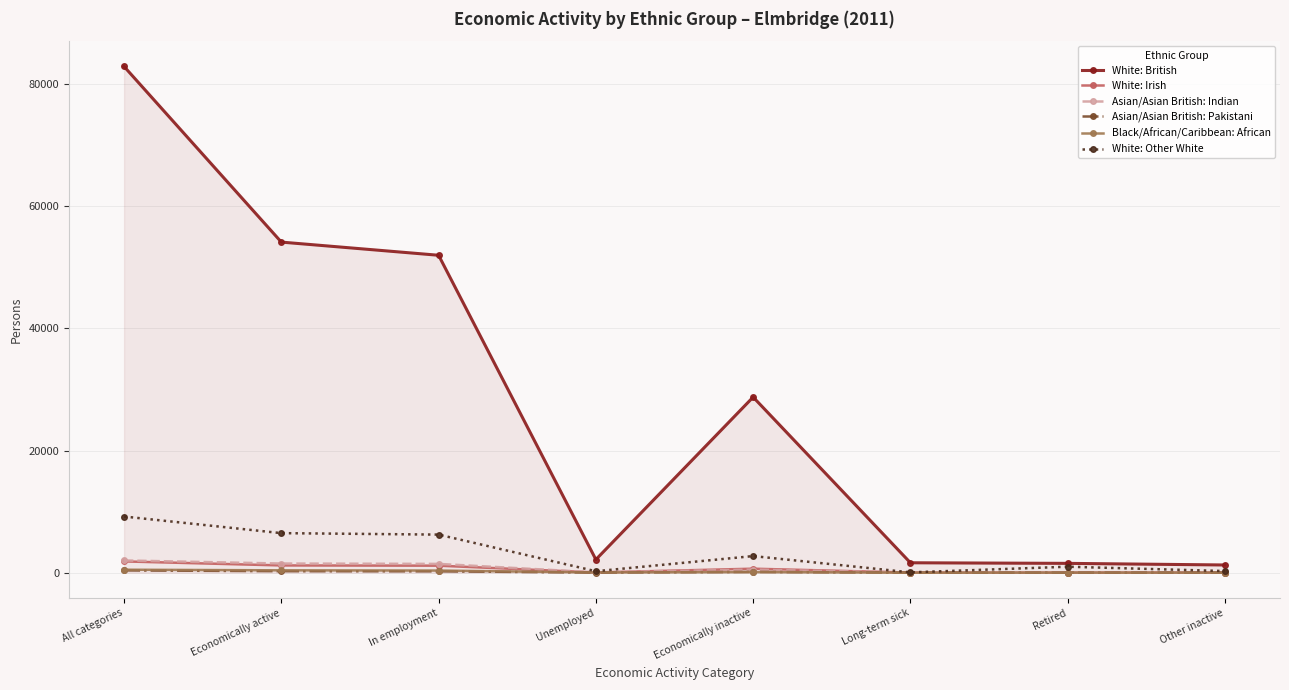

Where is the first local minimum for White: British?

Unemployed